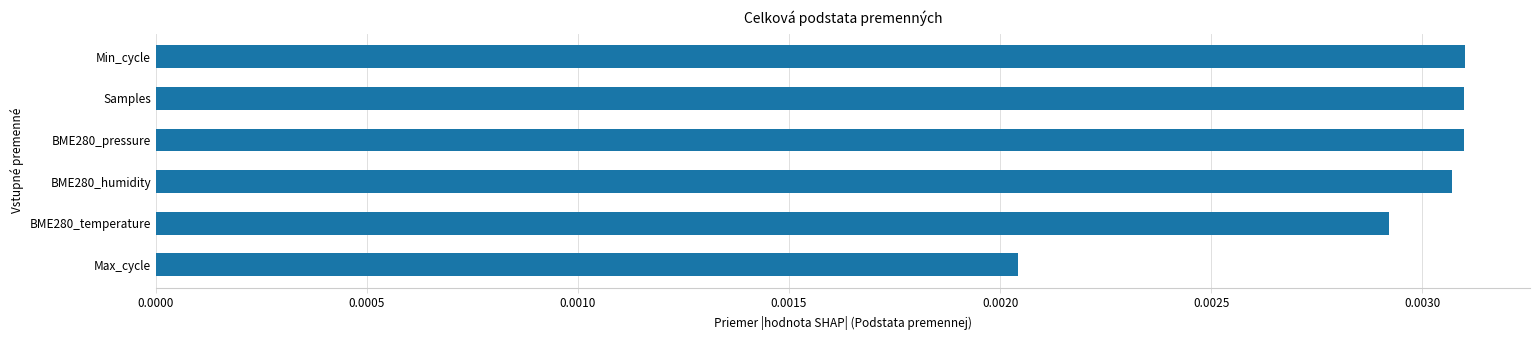

At which label is the value closest to 0?

Max_cycle